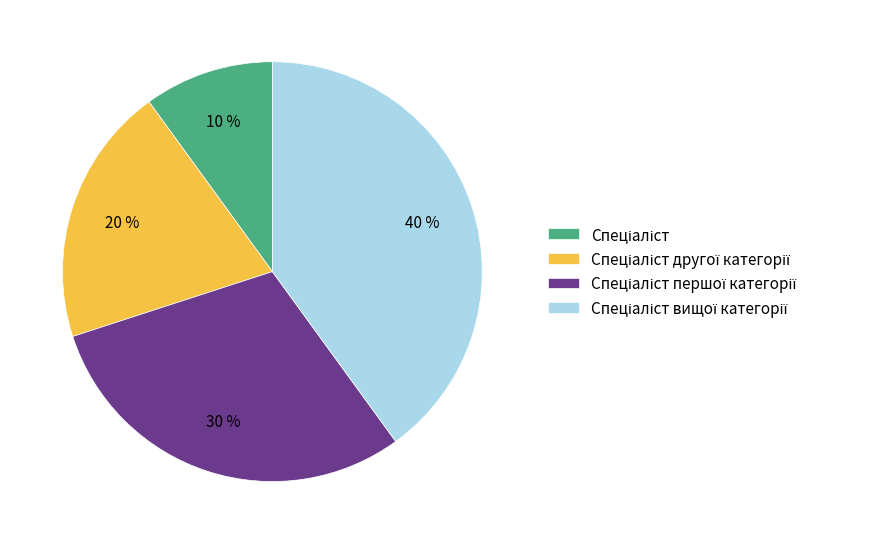

Is there a majority slice in this chart?

No